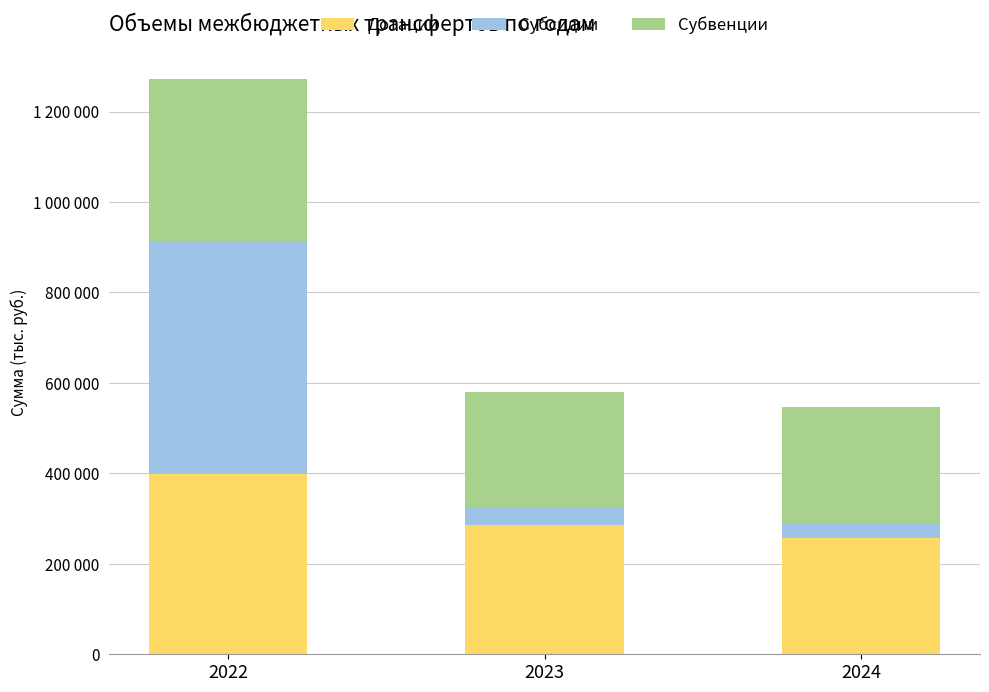

Which series has the largest total across all categories?

Дотации